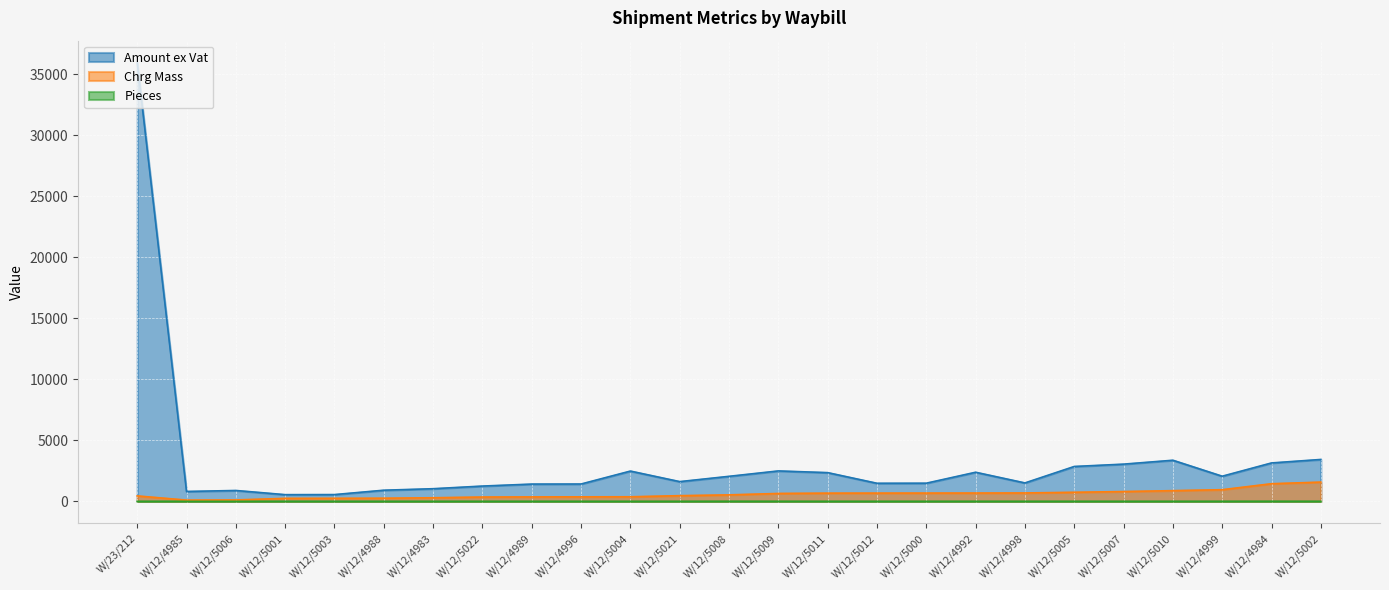

What is the label of the 19th point from the right?

W/12/4983